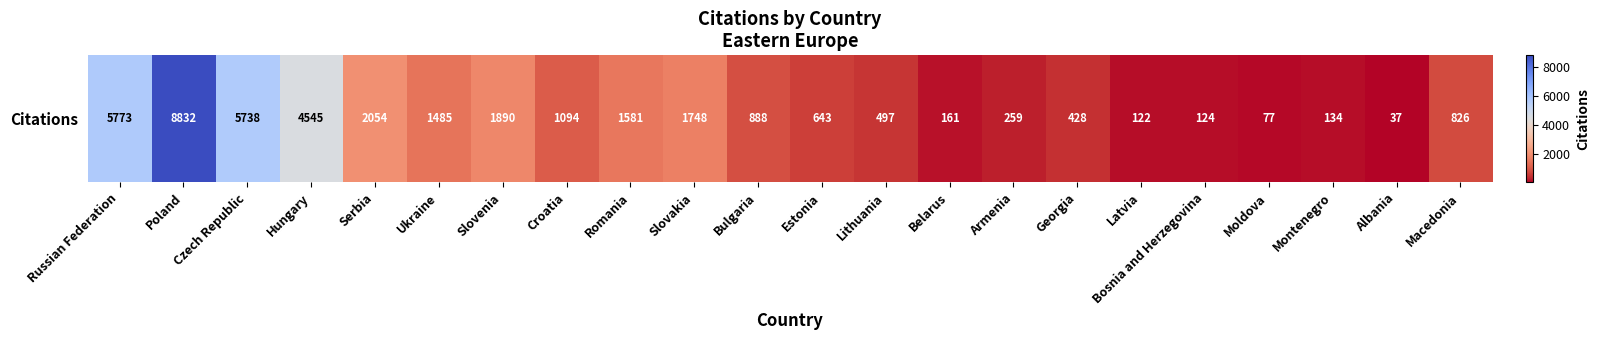

Which category has the lowest value across all series?

Albania